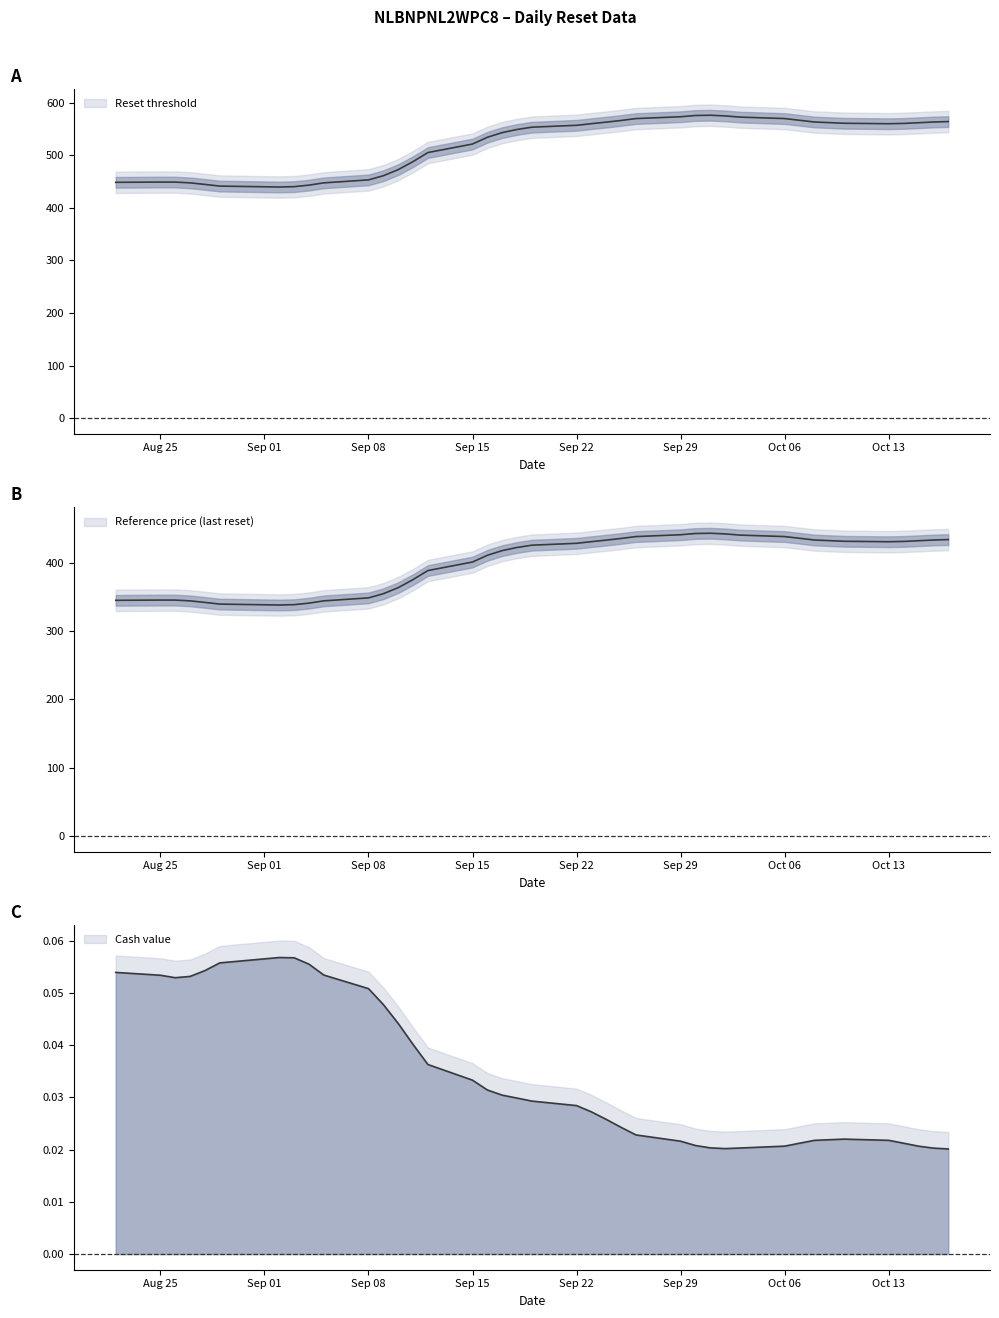

Which series changed the most between 31 and 36?

Reset threshold